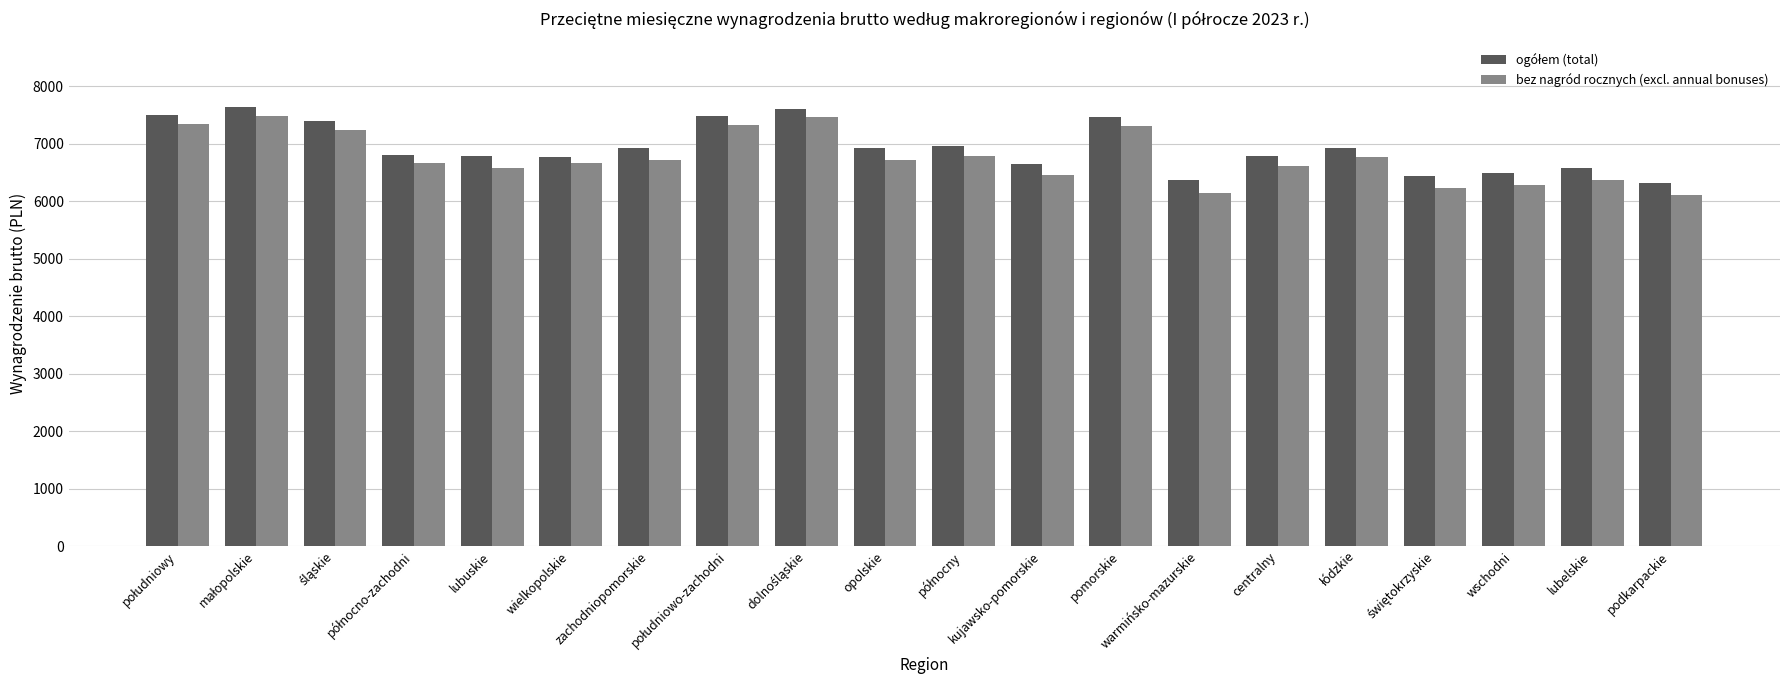

The bez nagród rocznych (excl. annual bonuses) series shows 3251.0 at wschodni. True or false?

False